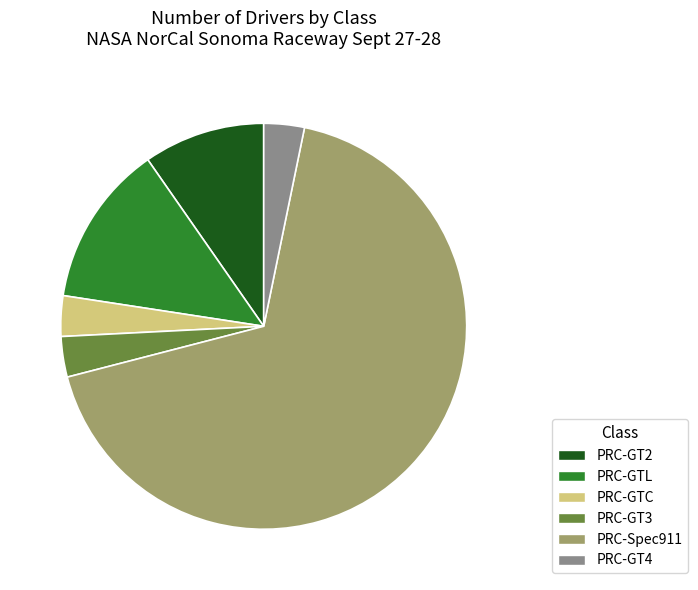

Is there a majority slice in this chart?

Yes